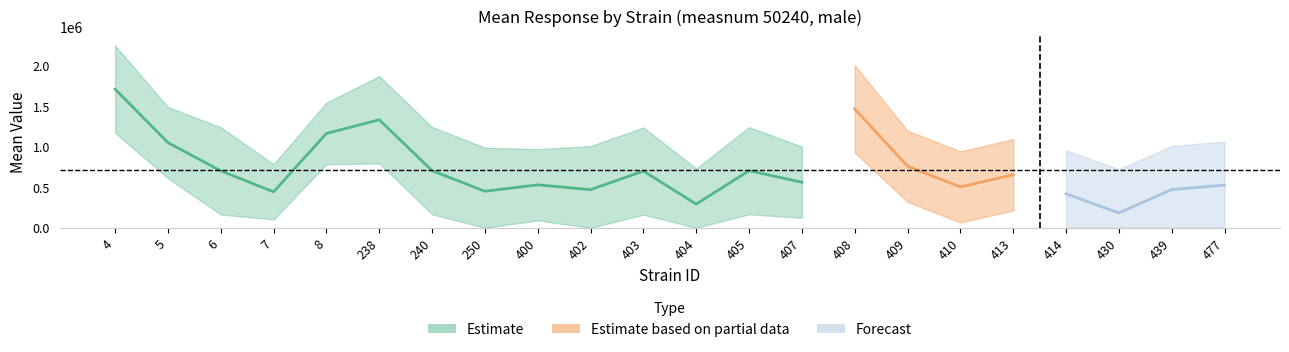

True or false: mean and uppercl cross at least once.

False